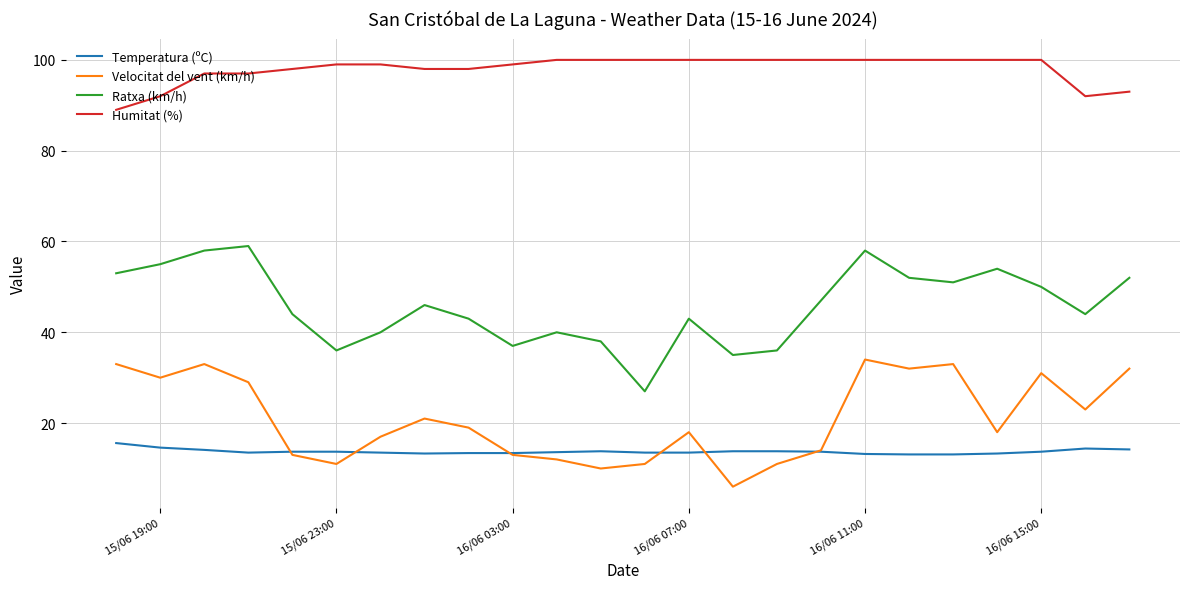

What is the minimum value for Ratxa (km/h)?

27.0